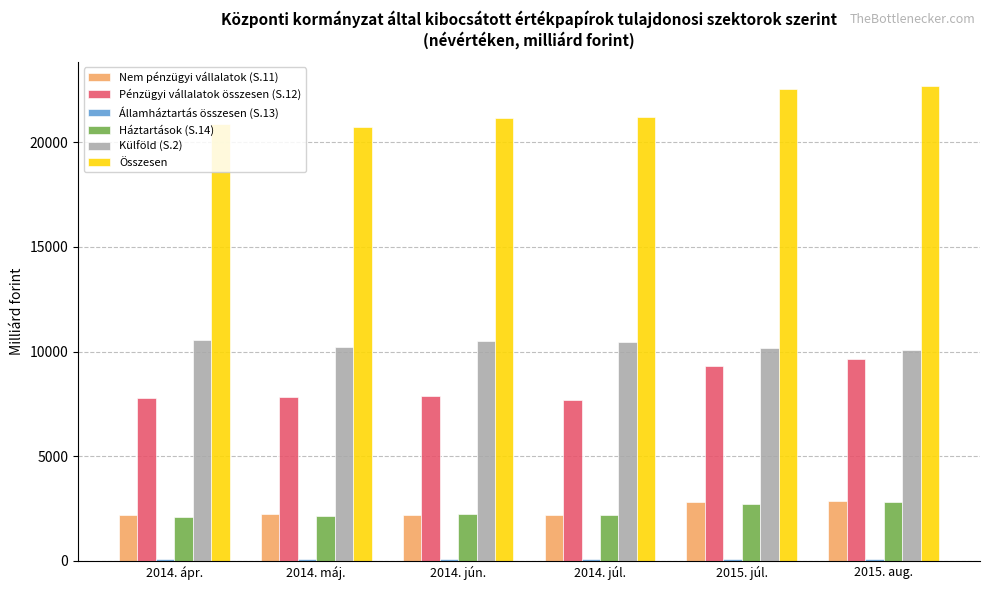

At which label is Összesen closest to 21717?

2014. júl.